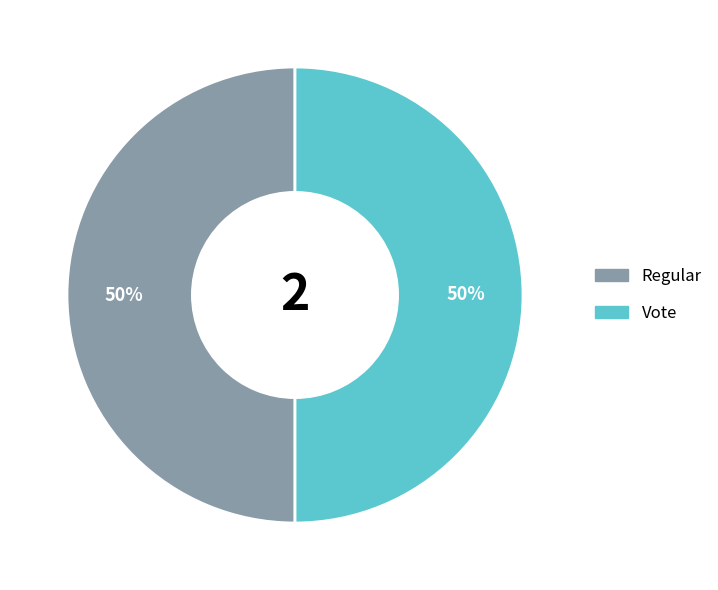

To the nearest percent, what is the combined percentage of Vote and Regular?

100%